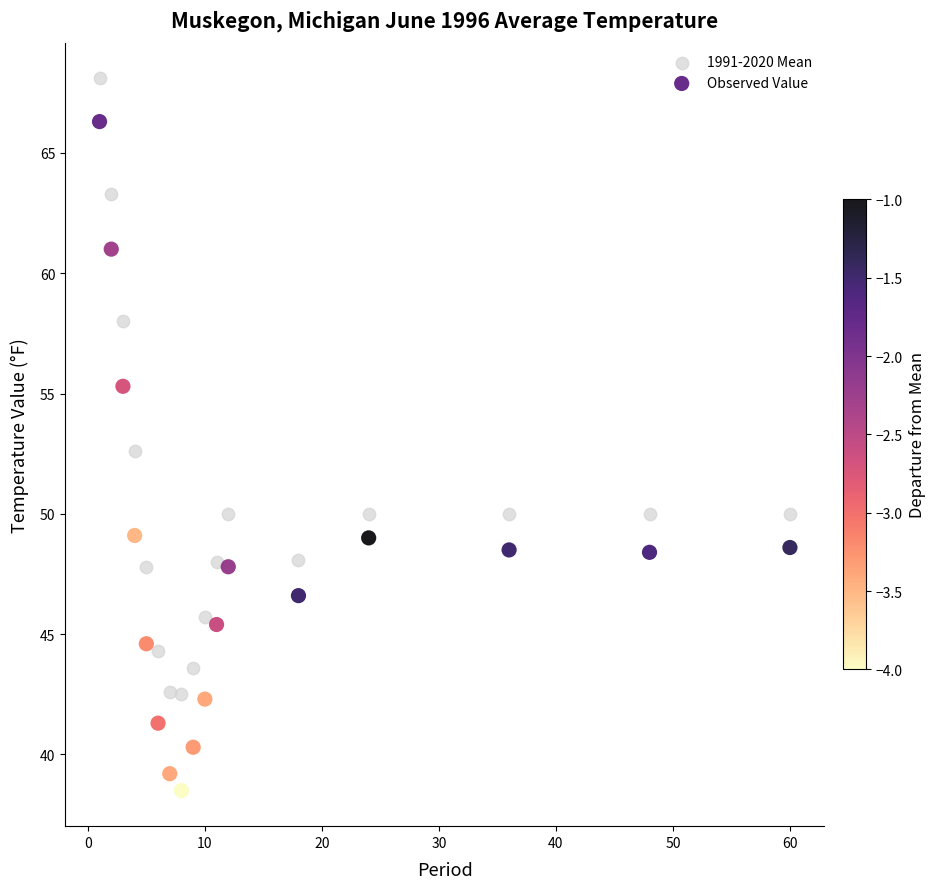

Which series has the largest Y range (max minus min)?

Observed Value